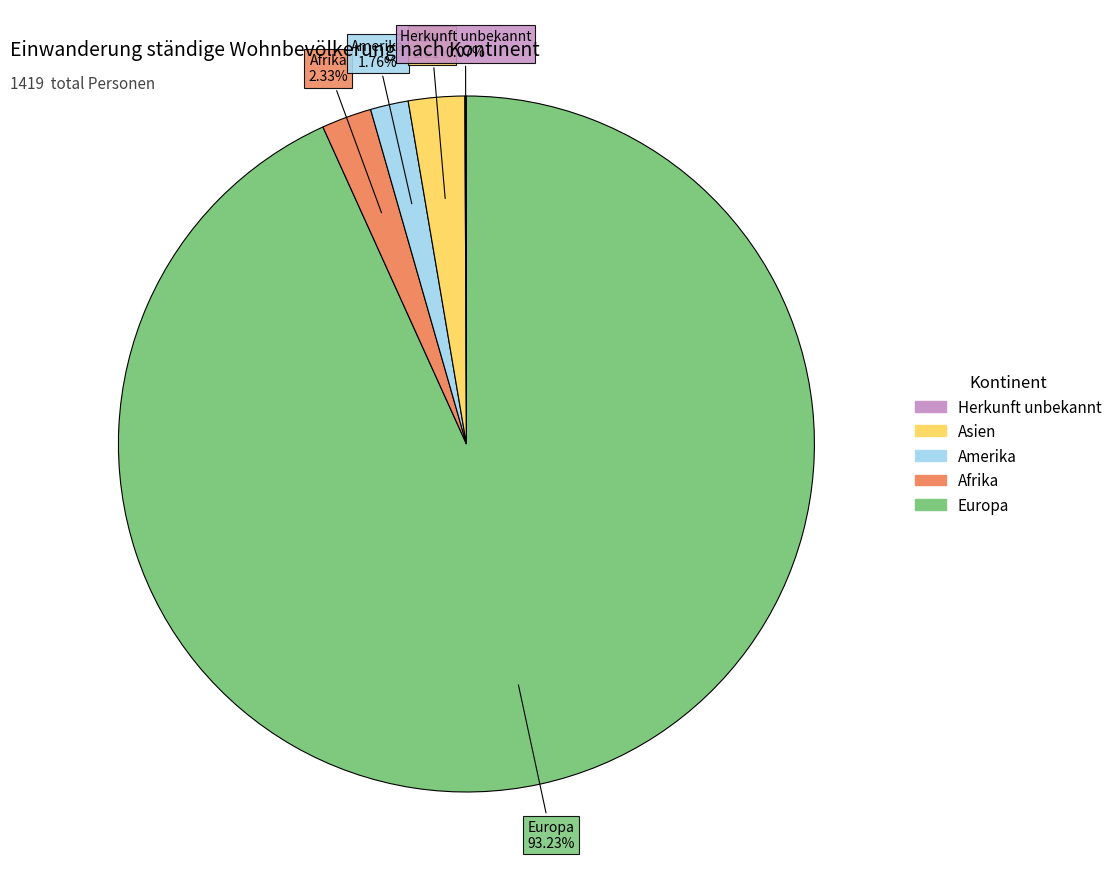

Does any single category account for the majority?

Yes